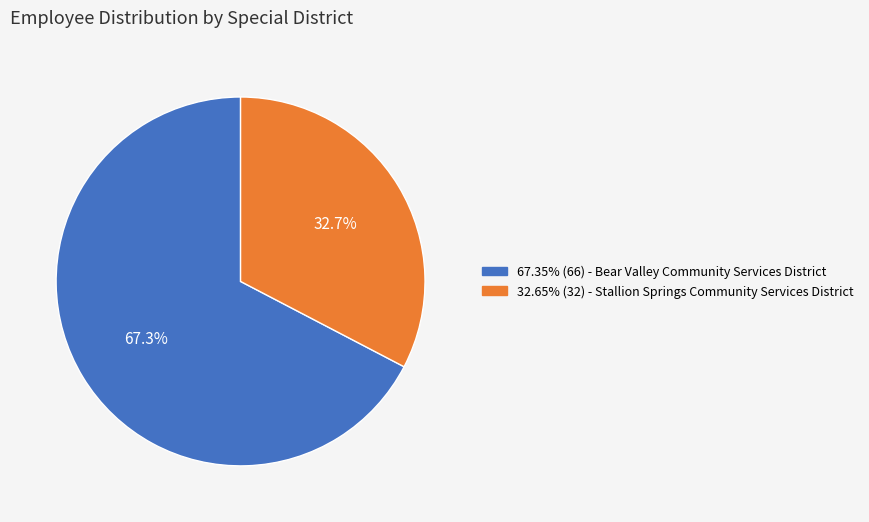

Is there any slice that represents more than half of the pie?

Yes